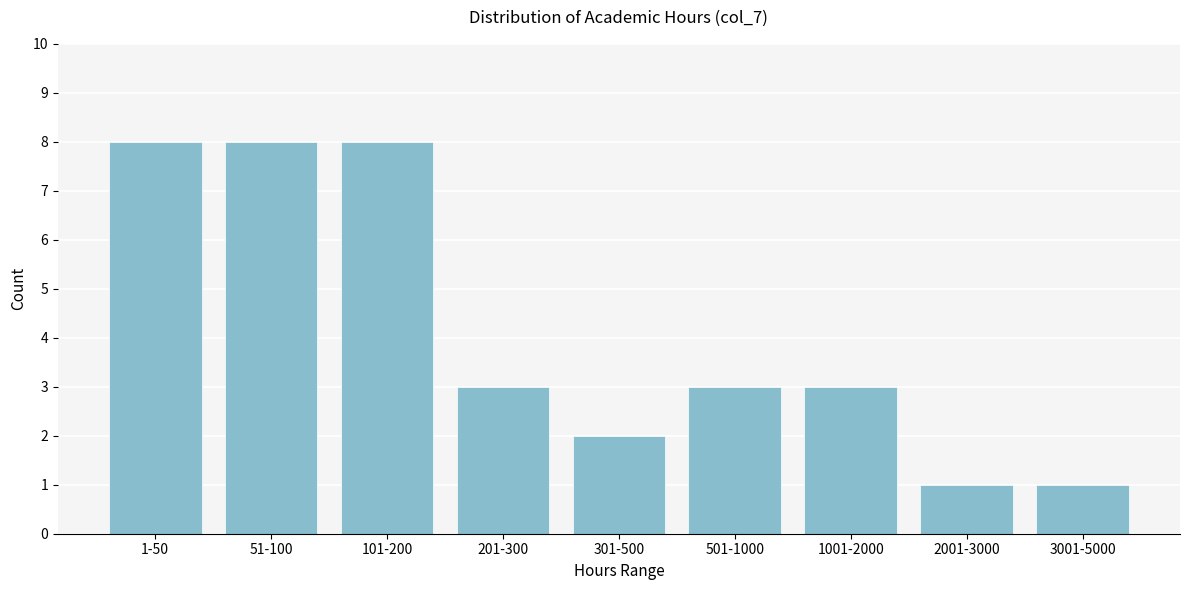

Reading right to left, list all the values displayed in this chart.

1	1	3	3	2	3	8	8	8